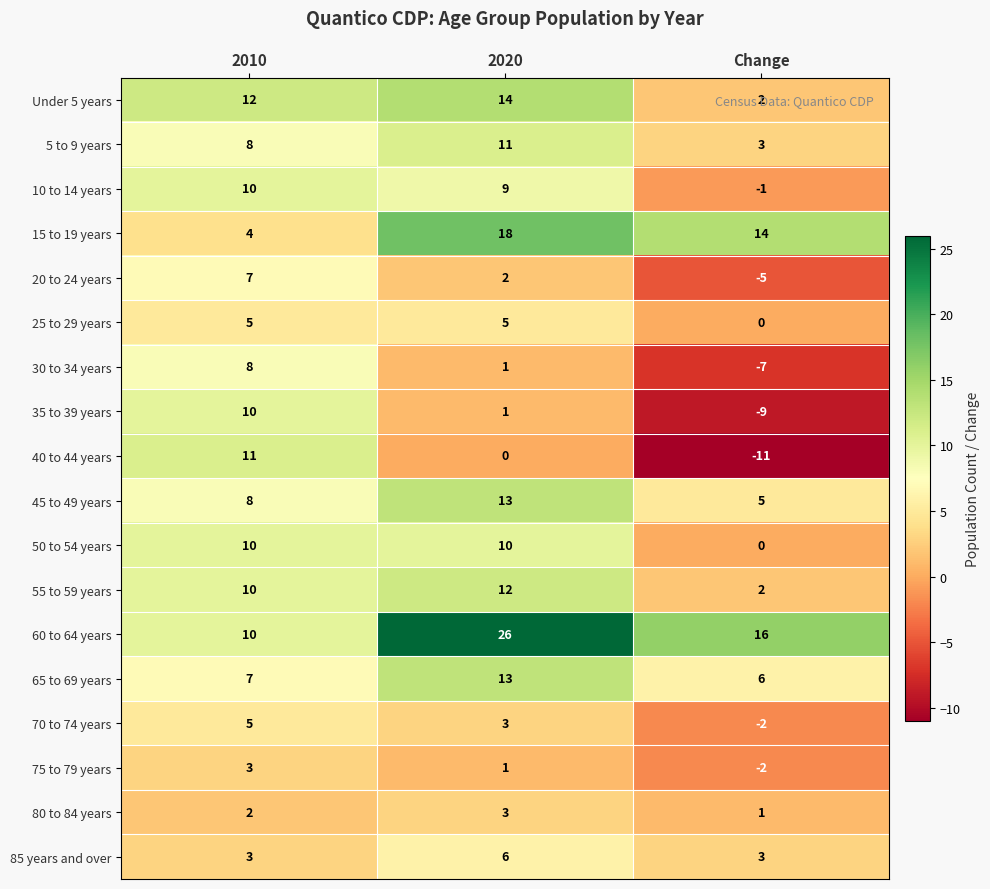

Is it true that 65 to 69 years equals 6 at Change?

True